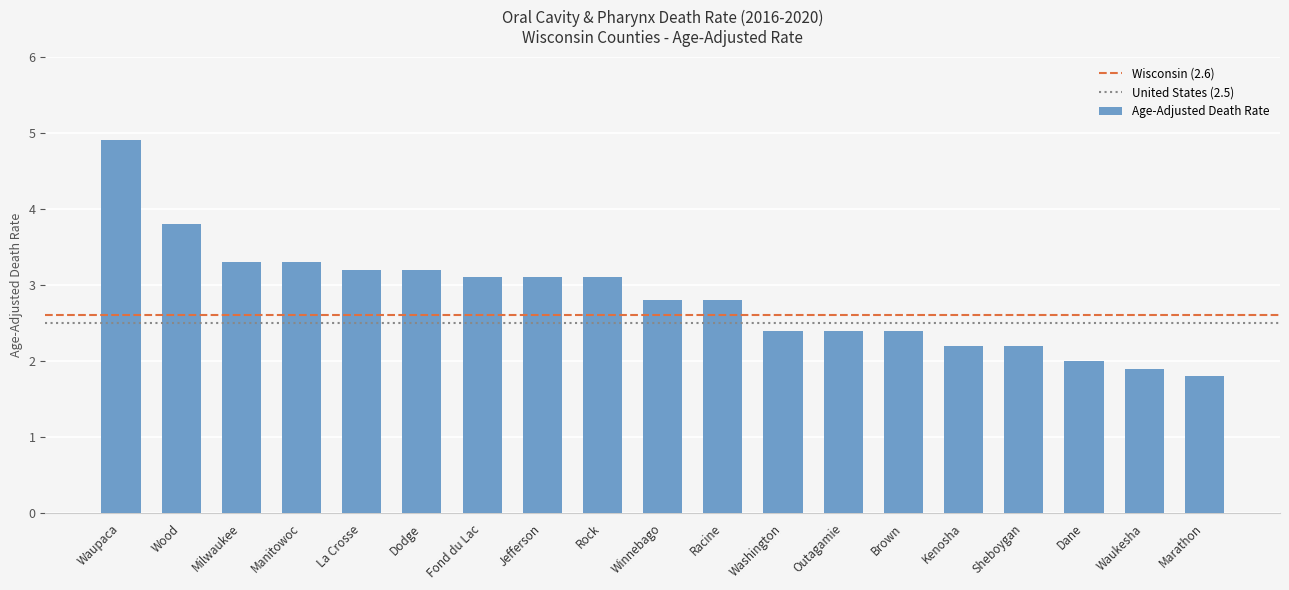

How many distinct data groups are displayed?

1